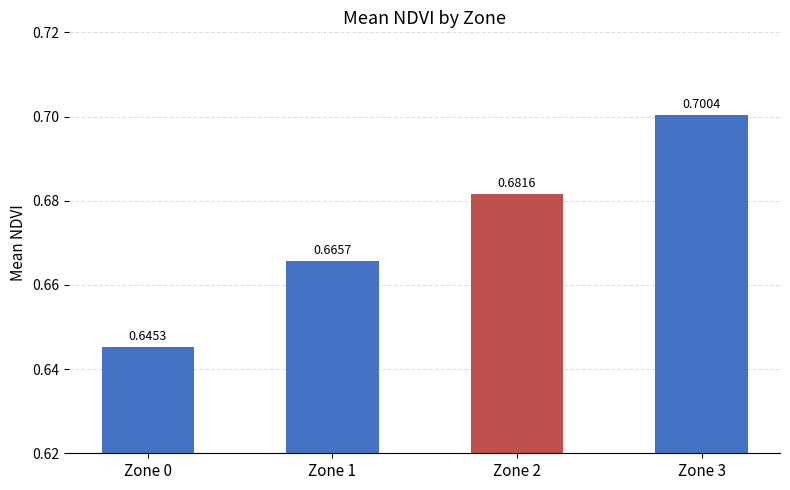

Rank the categories by value from highest to lowest.

Zone 3, Zone 2, Zone 1, Zone 0